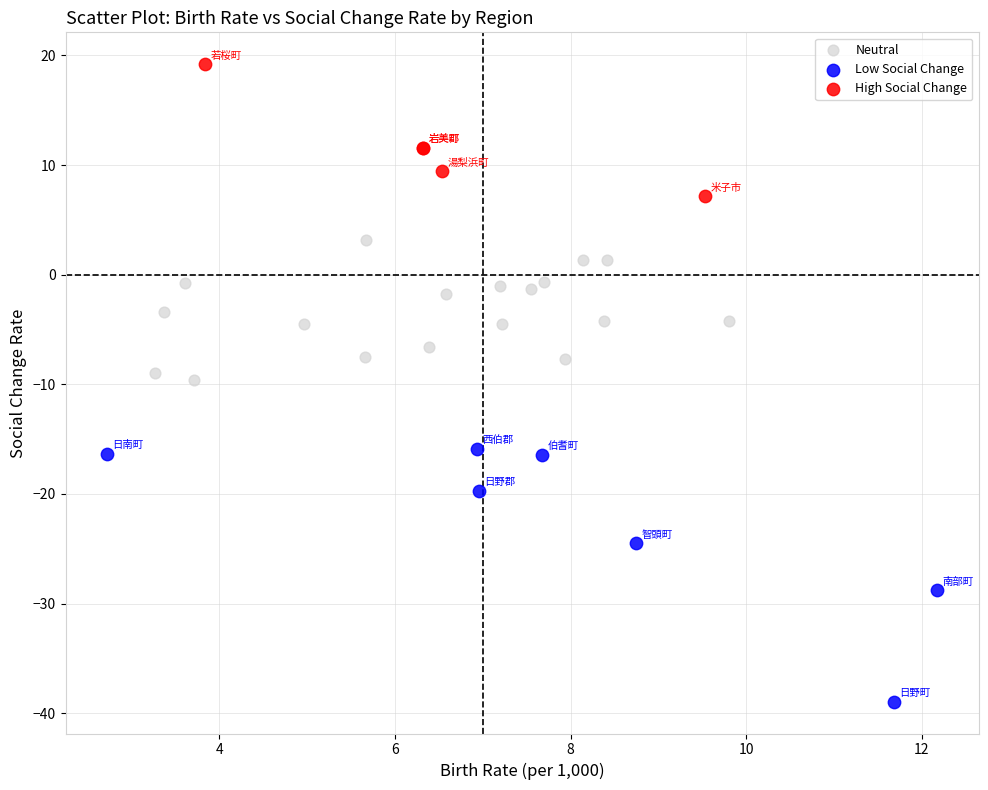

Which series has the widest spread of Y values?

Low Social Change